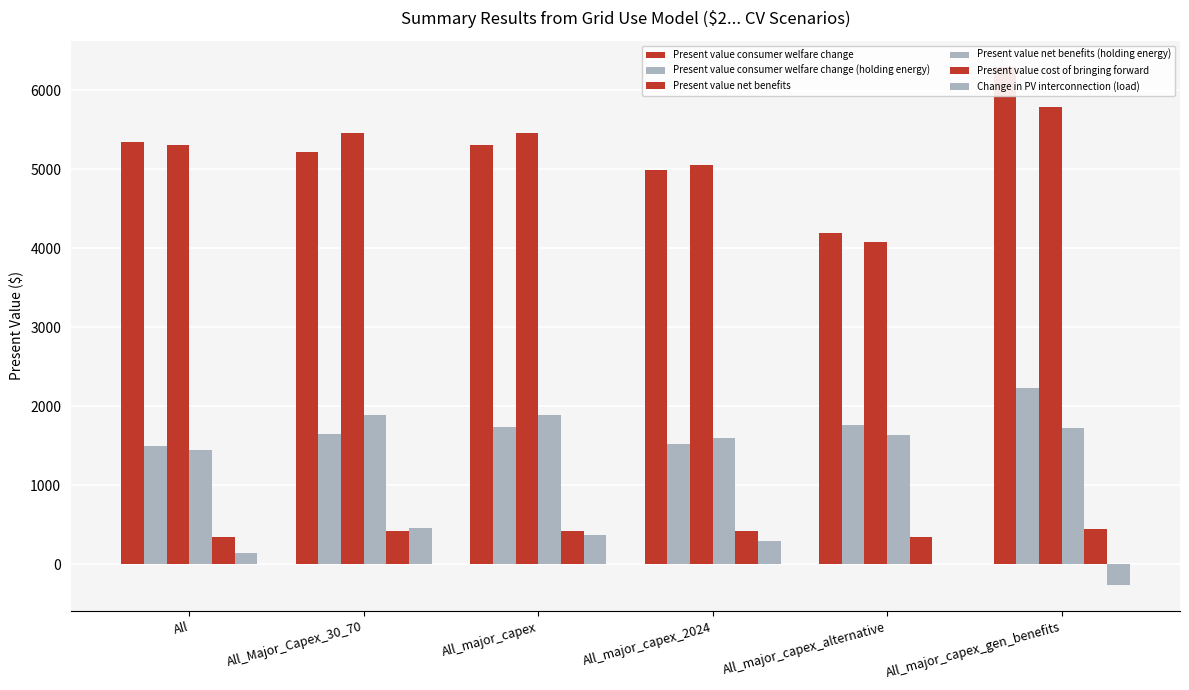

What is the label of the 4th bar from the right?

All_major_capex